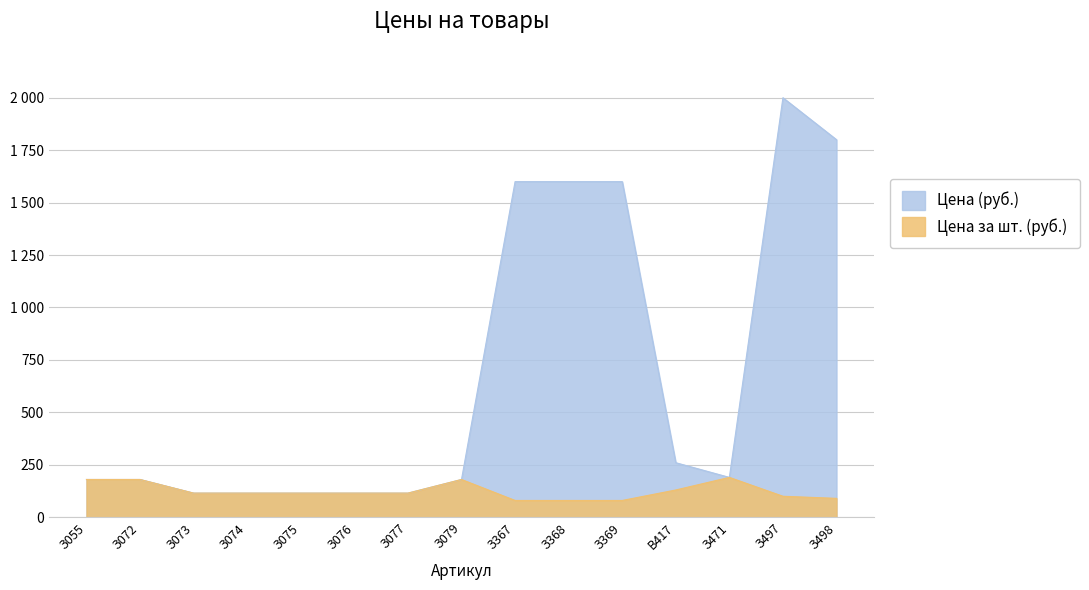

List the series in order of their overall mean, lowest first.

Цена за шт. (руб.), Цена (руб.)